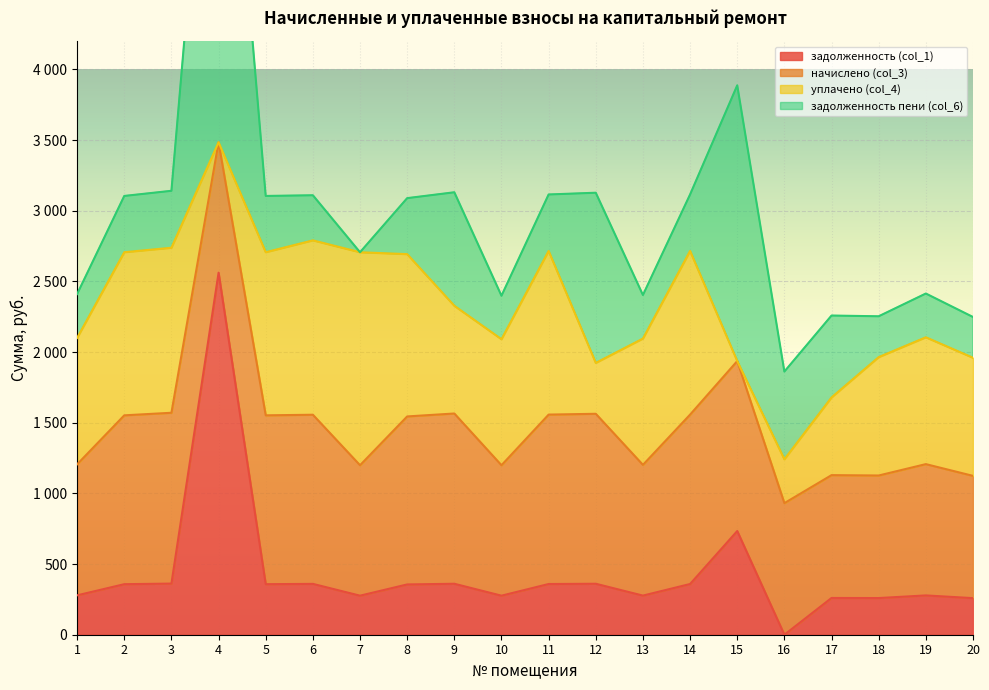

How many lines are shown in the chart?

4